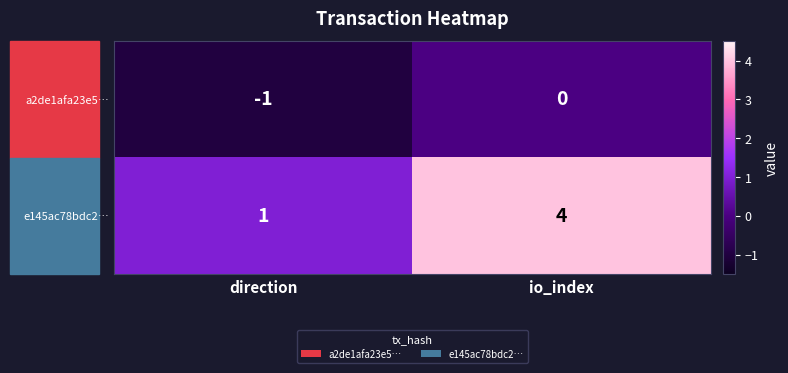

What is the sum of the e145ac78bdc2… values at io_index and direction?

5